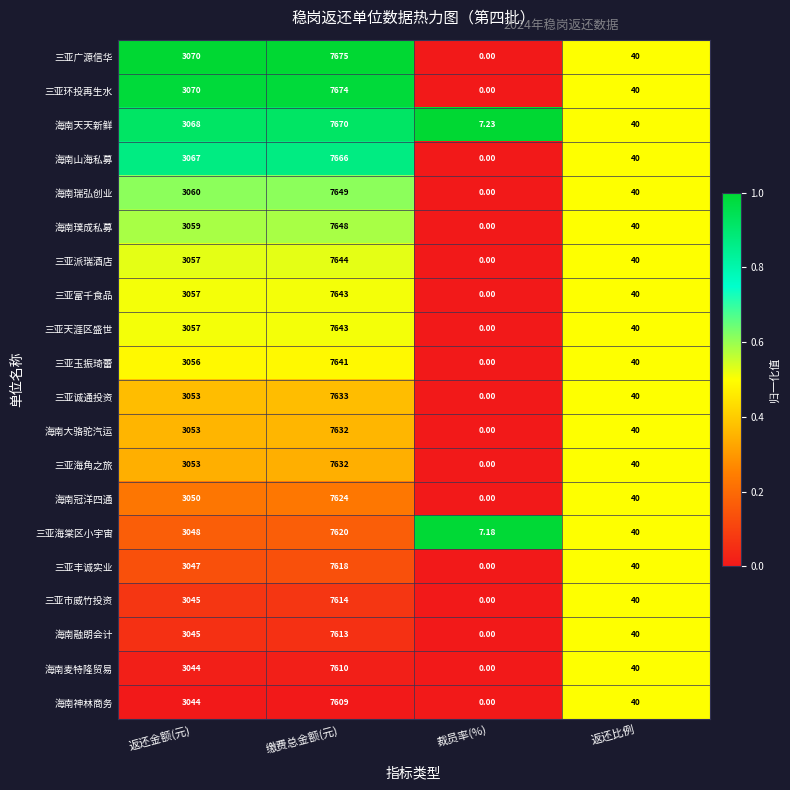

At which label is 海南融朗会计 closest to 3806?

返还金额(元)